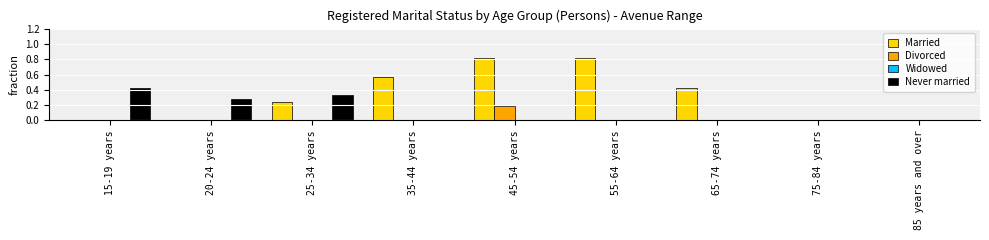

Which series changed the most between 15-19 years and 20-24 years?

Never married